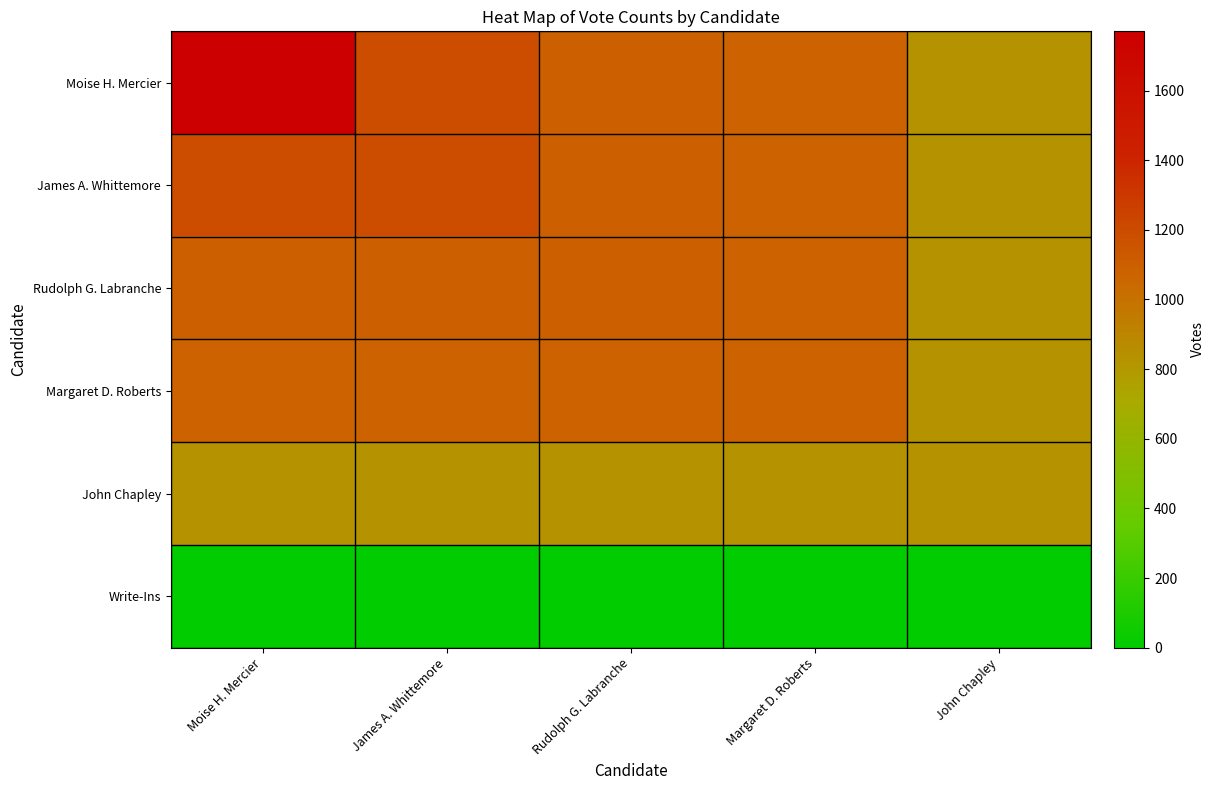

Reading right to left, list all the values displayed in this chart.

Moise H. Mercier: John Chapley=835	Margaret D. Roberts=1084	Rudolph G. Labranche=1097	James A. Whittemore=1195	Moise H. Mercier=1770
James A. Whittemore: John Chapley=835	Margaret D. Roberts=1084	Rudolph G. Labranche=1097	James A. Whittemore=1195	Moise H. Mercier=1195
Rudolph G. Labranche: John Chapley=835	Margaret D. Roberts=1084	Rudolph G. Labranche=1097	James A. Whittemore=1097	Moise H. Mercier=1097
Margaret D. Roberts: John Chapley=835	Margaret D. Roberts=1084	Rudolph G. Labranche=1084	James A. Whittemore=1084	Moise H. Mercier=1084
John Chapley: John Chapley=835	Margaret D. Roberts=835	Rudolph G. Labranche=835	James A. Whittemore=835	Moise H. Mercier=835
Write-Ins: John Chapley=0	Margaret D. Roberts=0	Rudolph G. Labranche=0	James A. Whittemore=0	Moise H. Mercier=0